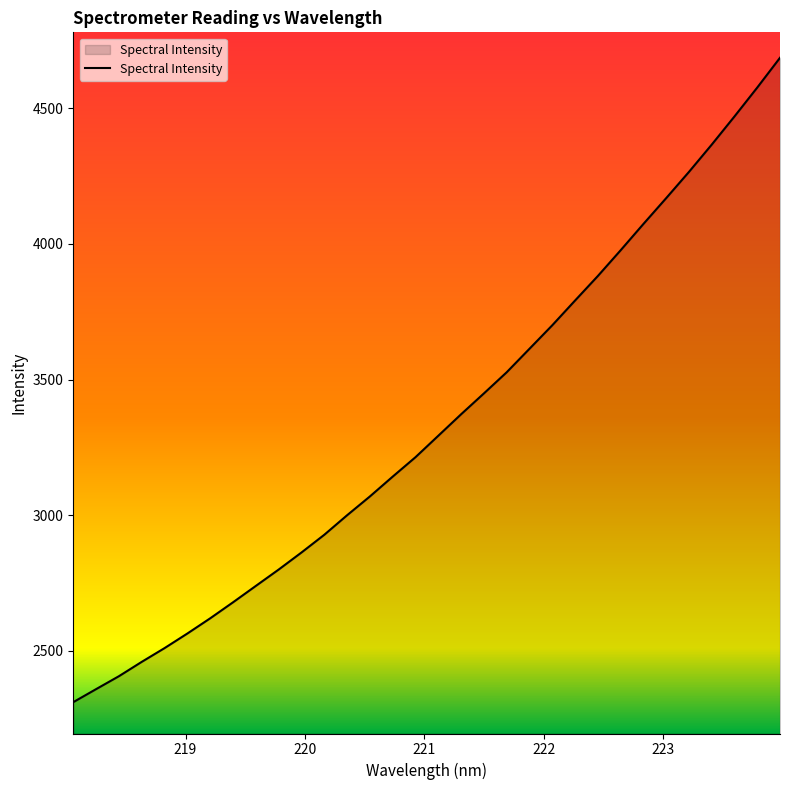

What is the difference between the maximum and minimum values?

2375.4